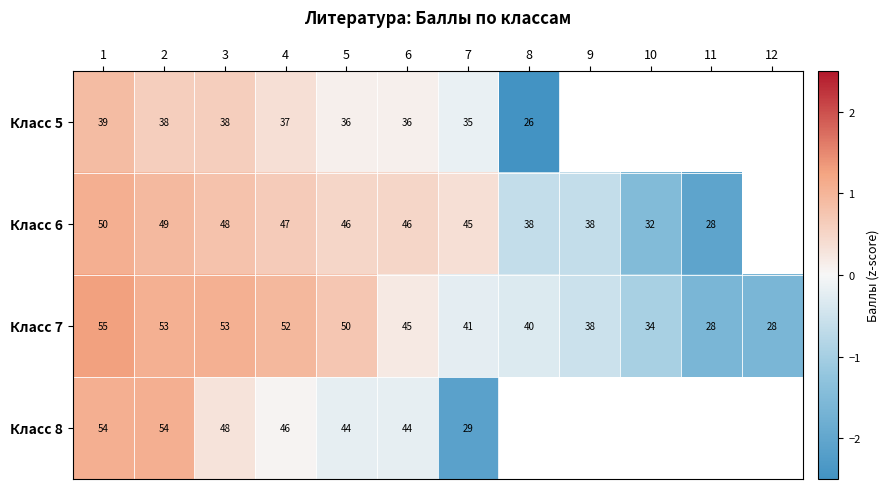

Where is Класс 7 nearest to the value 0?

6